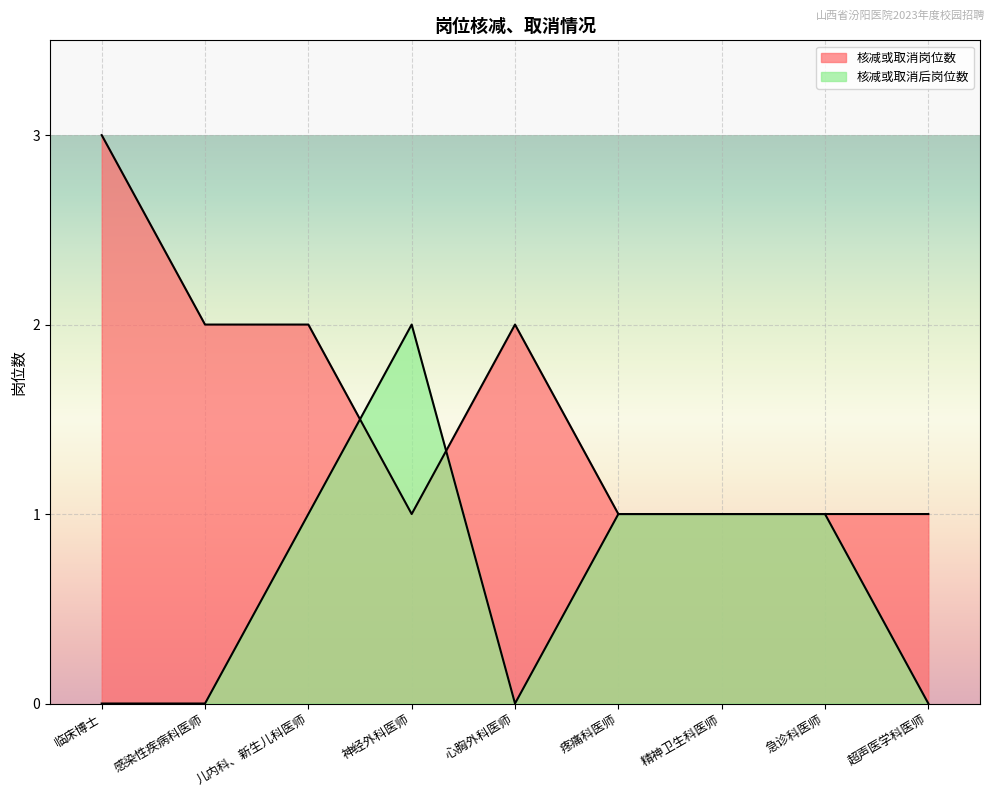

Does the chart display data point markers on the line(s)?

No